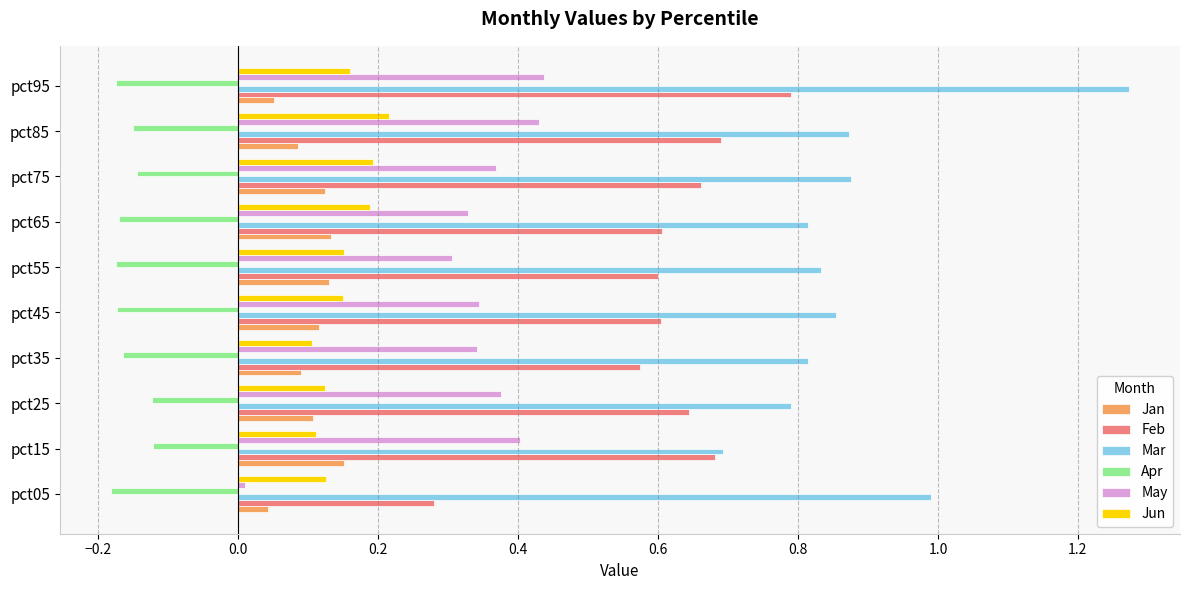

What are all the series names shown in the legend?

Jan, Feb, Mar, Apr, May, Jun